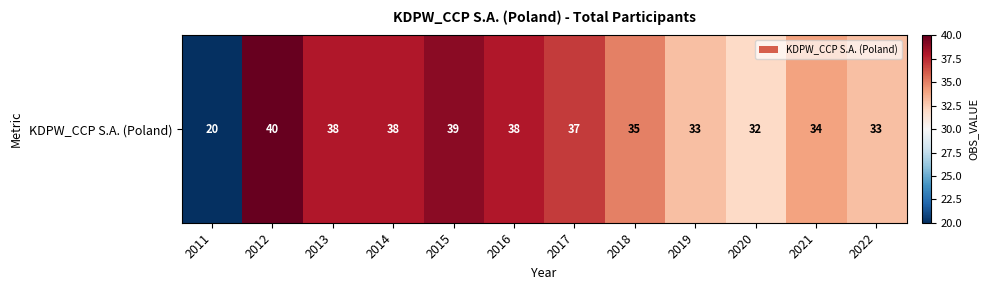

Reading left to right, transcribe all the data shown in this chart.

2011=20	2012=40	2013=38	2014=38	2015=39	2016=38	2017=37	2018=35	2019=33	2020=32	2021=34	2022=33